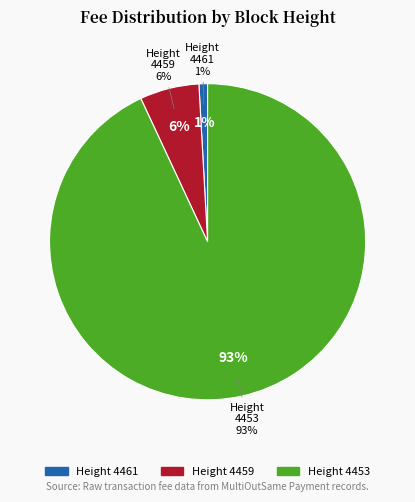

How many slices are in this pie chart?

3